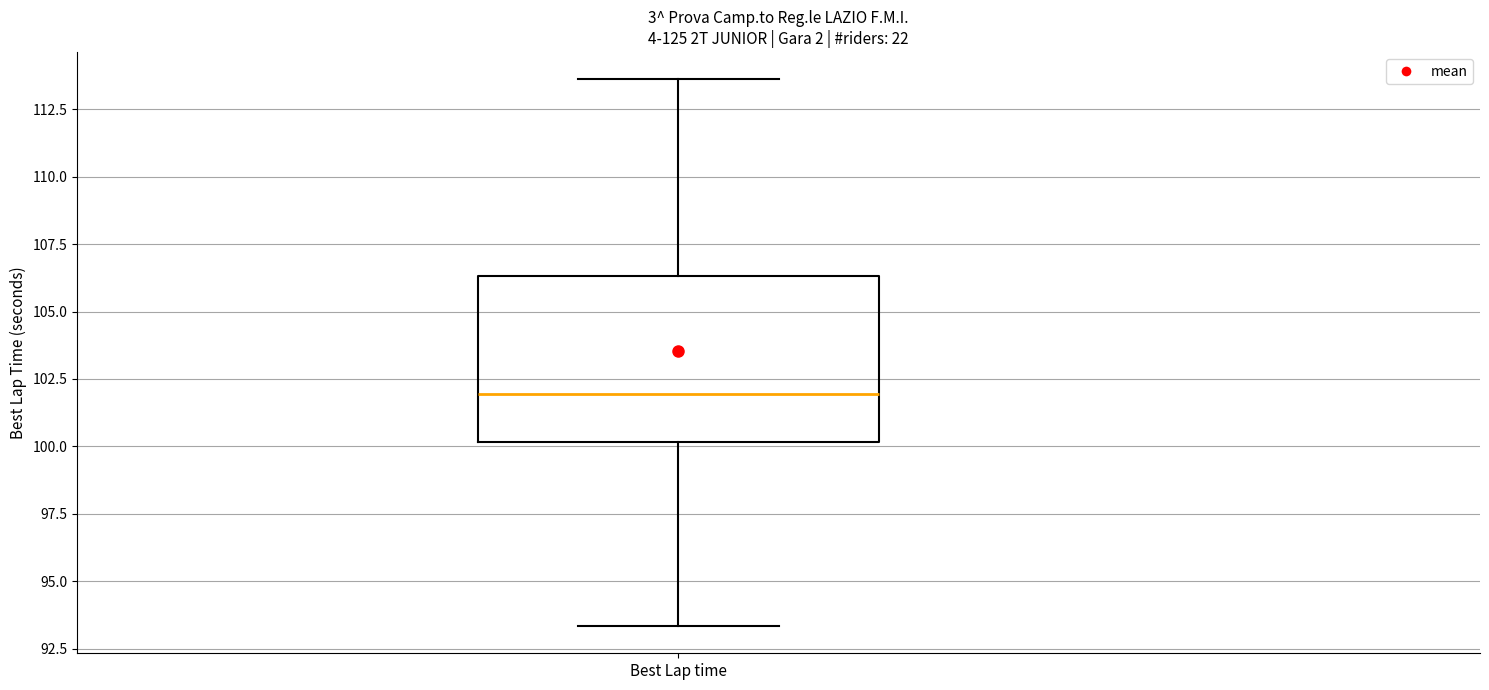

Read this box plot against the y-axis: the position of the median line, the range covered by the box, and the ends of both whiskers. The values are not printed on the chart, so give them approximately, as read against the axis.

median 102.0, box 100.0 to 106.5, whiskers 93.5 to 113.5